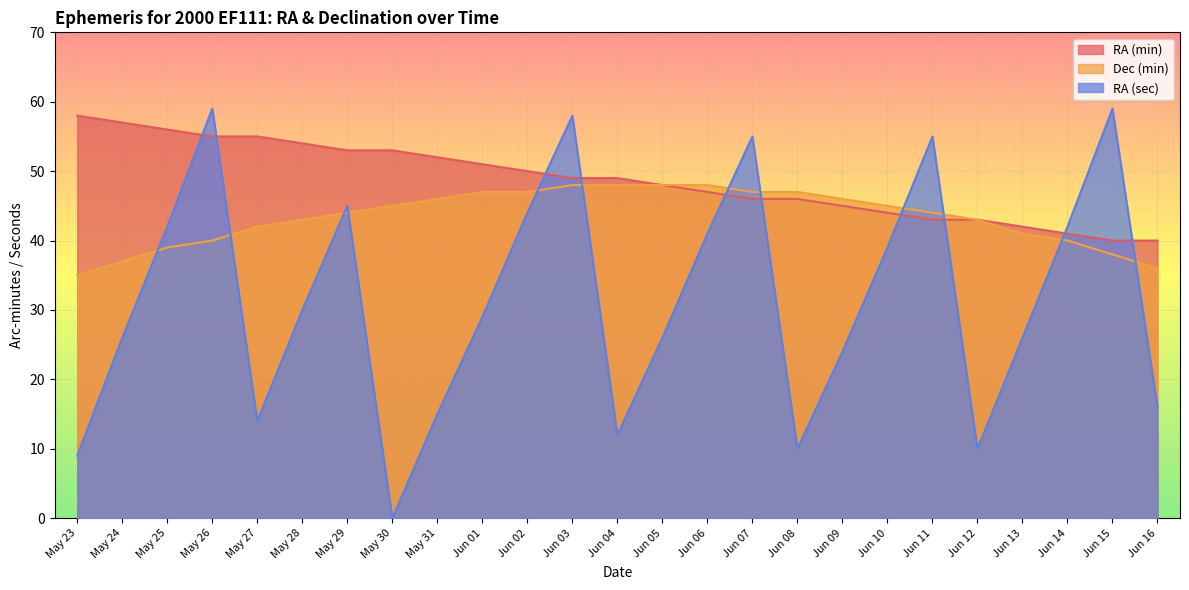

What is the maximum value for RA (min)?

58